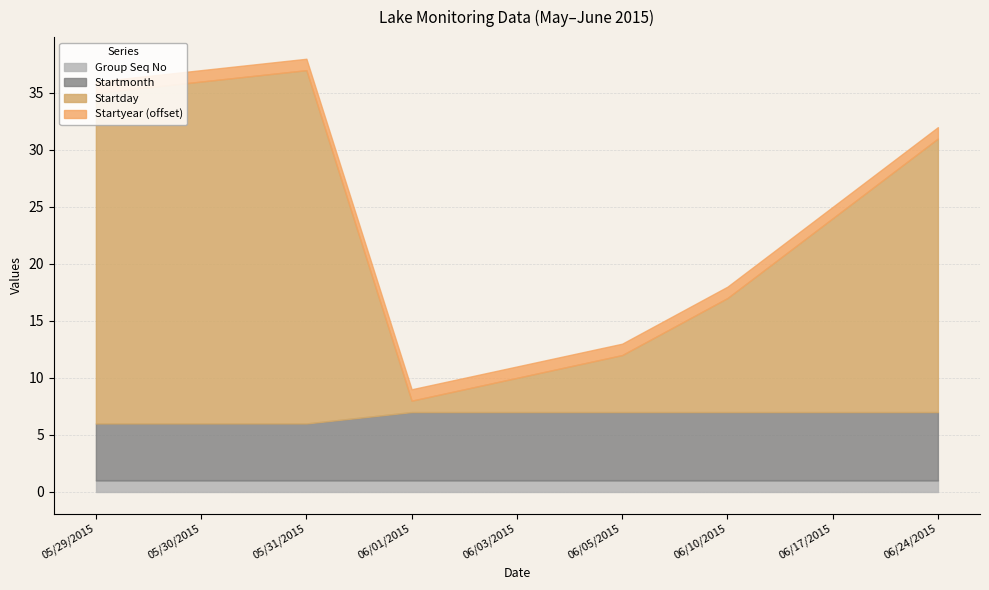

How many interior local valleys does the Startday series have?

1